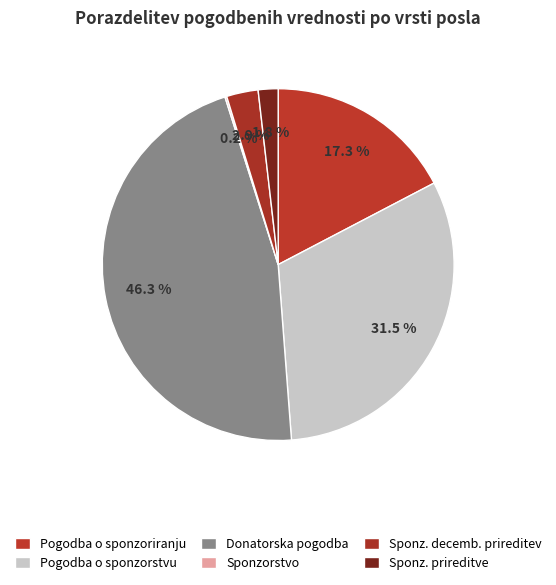

True or false: Sponzorstvo accounts for 14% of the total.

False